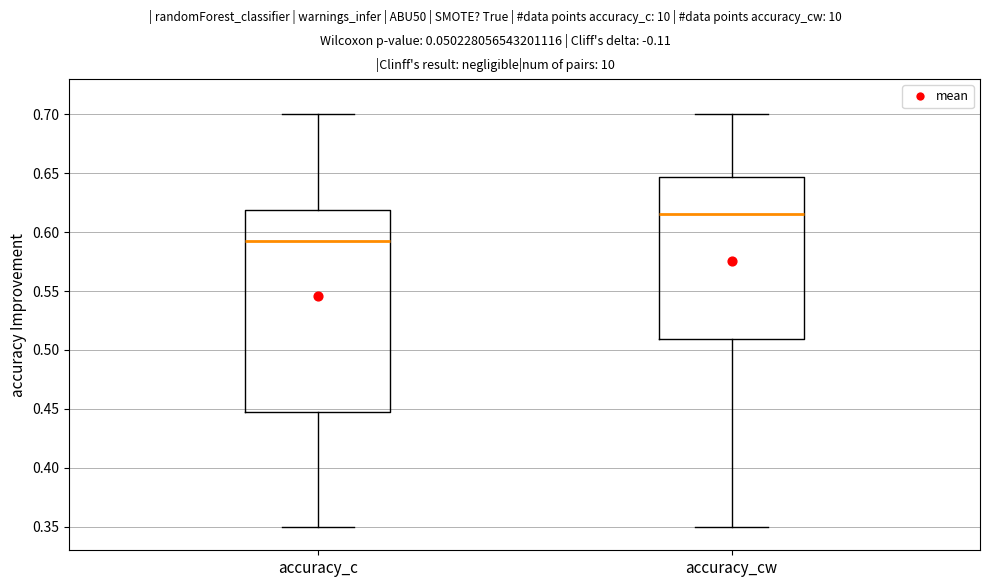

Reading left to right, transcribe this box plot: for each box, give where its median line is, the range the box spans, and where its two whiskers end, as read against the y-axis. The values are not printed on the chart, so give them approximately, as read against the axis.

accuracy_c: median 0.590, box 0.450 to 0.620, whiskers 0.350 to 0.700
accuracy_cw: median 0.615, box 0.510 to 0.645, whiskers 0.350 to 0.700